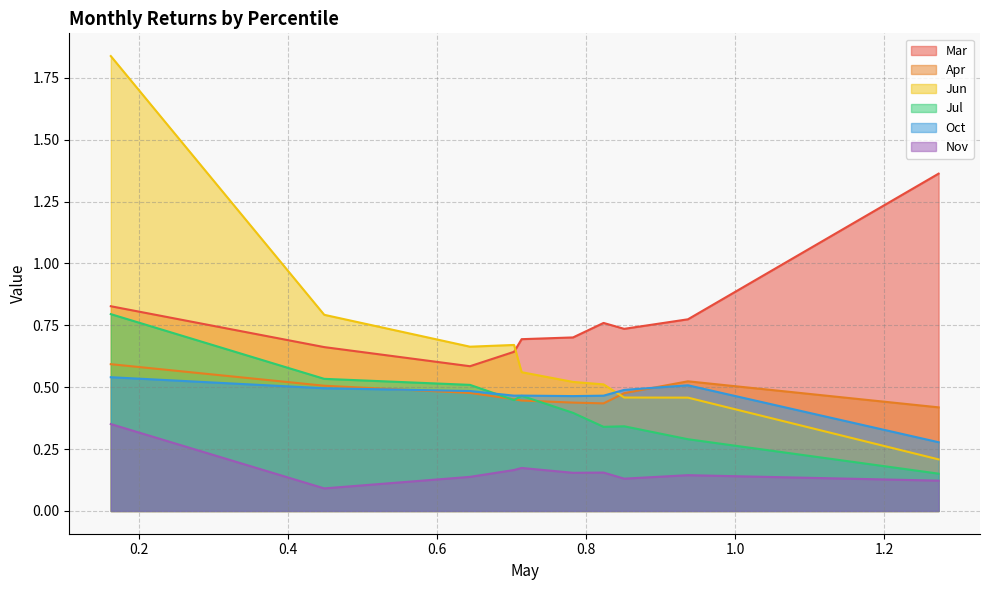

Reading right to left, extract all data points from this chart.

Mar: 1.4	0.8	0.7	0.8	0.7	0.7	0.6	0.6	0.7	0.8
Apr: 0.4	0.5	0.5	0.4	0.4	0.4	0.5	0.5	0.5	0.6
Jun: 0.2	0.5	0.5	0.5	0.5	0.6	0.7	0.7	0.8	1.8
Jul: 0.2	0.3	0.3	0.3	0.4	0.5	0.4	0.5	0.5	0.8
Oct: 0.3	0.5	0.5	0.5	0.5	0.5	0.5	0.5	0.5	0.5
Nov: 0.1	0.1	0.1	0.2	0.2	0.2	0.2	0.1	0.1	0.4